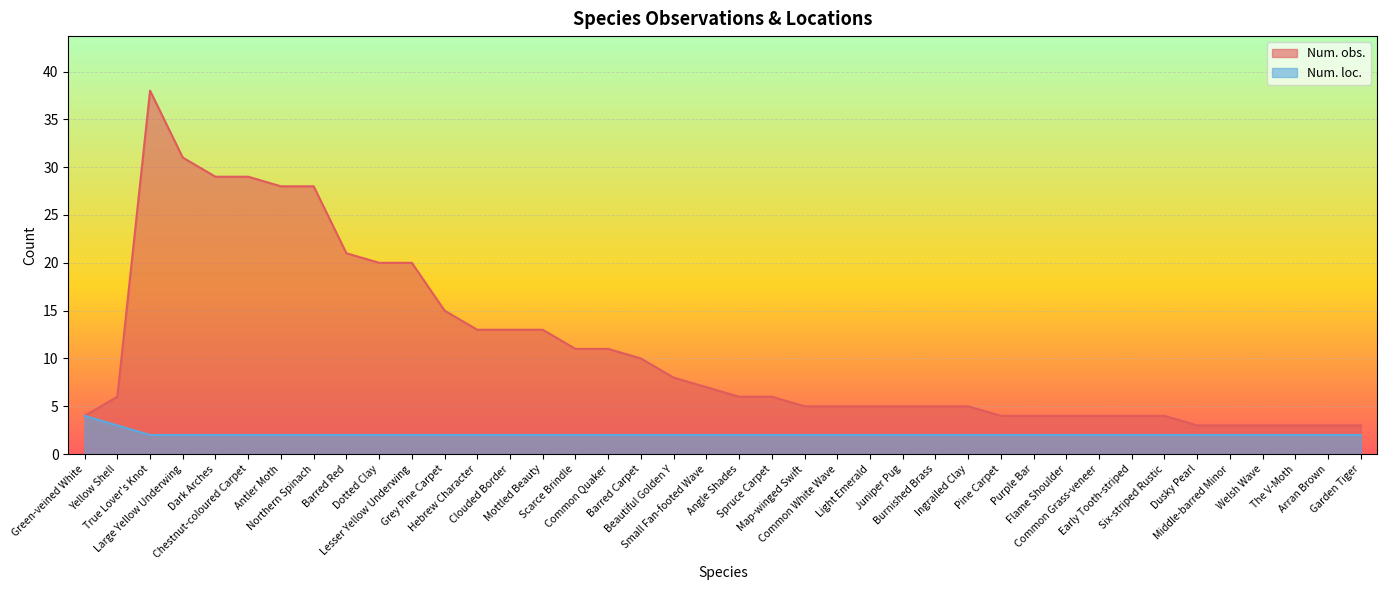

At which label does Num. loc. reach its peak?

Green-veined White